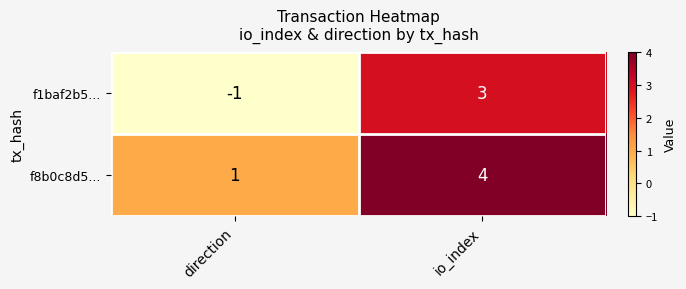

What is the difference between the f1baf2b5... values at direction and io_index?

4